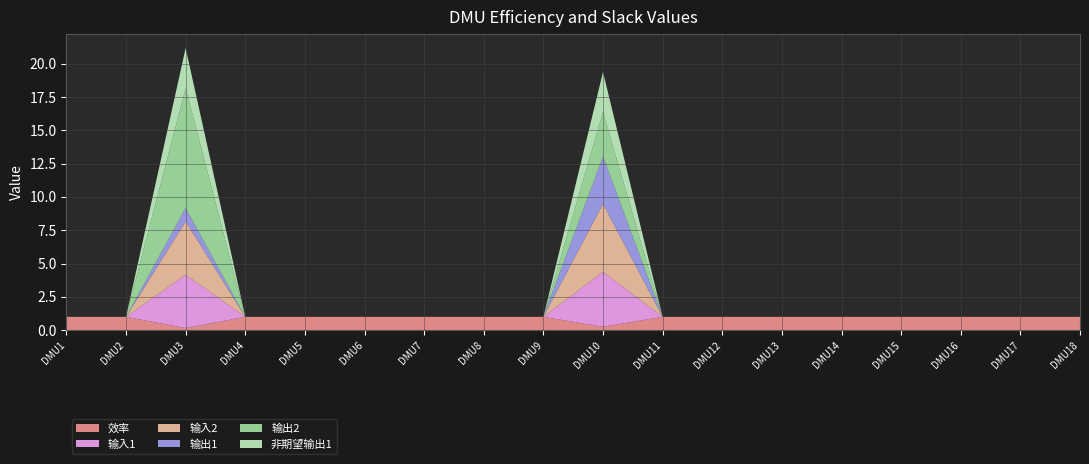

Reading left to right, what are all the values shown in this chart?

效率: DMU1=1.0	DMU2=1.0	DMU3=0.2	DMU4=1.0	DMU5=1.0	DMU6=1.0	DMU7=1.0	DMU8=1.0	DMU9=1.0	DMU10=0.3	DMU11=1.0	DMU12=1.0	DMU13=1.0	DMU14=1.0	DMU15=1.0	DMU16=1.0	DMU17=1.0	DMU18=1.0
输入1: DMU1=0.0	DMU2=0.0	DMU3=4.0	DMU4=0.0	DMU5=0.0	DMU6=0.0	DMU7=0.0	DMU8=0.0	DMU9=0.0	DMU10=4.1	DMU11=0.0	DMU12=0.0	DMU13=0.0	DMU14=0.0	DMU15=0.0	DMU16=0.0	DMU17=0.0	DMU18=0.0
输入2: DMU1=0.0	DMU2=0.0	DMU3=4.0	DMU4=0.0	DMU5=0.0	DMU6=0.0	DMU7=0.0	DMU8=0.0	DMU9=0.0	DMU10=5.1	DMU11=0.0	DMU12=0.0	DMU13=0.0	DMU14=0.0	DMU15=0.0	DMU16=0.0	DMU17=0.0	DMU18=0.0
输出1: DMU1=0.0	DMU2=0.0	DMU3=1.0	DMU4=0.0	DMU5=0.0	DMU6=0.0	DMU7=0.0	DMU8=0.0	DMU9=0.0	DMU10=3.6	DMU11=0.0	DMU12=0.0	DMU13=0.0	DMU14=0.0	DMU15=0.0	DMU16=0.0	DMU17=0.0	DMU18=0.0
输出2: DMU1=0.0	DMU2=0.0	DMU3=9.0	DMU4=0.0	DMU5=0.0	DMU6=0.0	DMU7=0.0	DMU8=0.0	DMU9=0.0	DMU10=3.3	DMU11=0.0	DMU12=0.0	DMU13=0.0	DMU14=0.0	DMU15=0.0	DMU16=0.0	DMU17=0.0	DMU18=0.0
非期望输出1: DMU1=0.0	DMU2=0.0	DMU3=3.0	DMU4=0.0	DMU5=0.0	DMU6=0.0	DMU7=0.0	DMU8=0.0	DMU9=0.0	DMU10=3.0	DMU11=0.0	DMU12=0.0	DMU13=0.0	DMU14=0.0	DMU15=0.0	DMU16=0.0	DMU17=0.0	DMU18=0.0